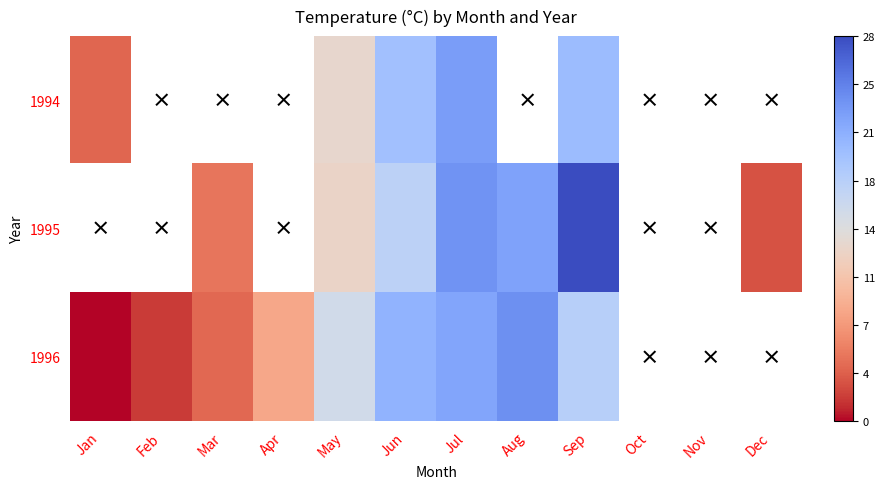

How many data points in 1996 are above 20?

3